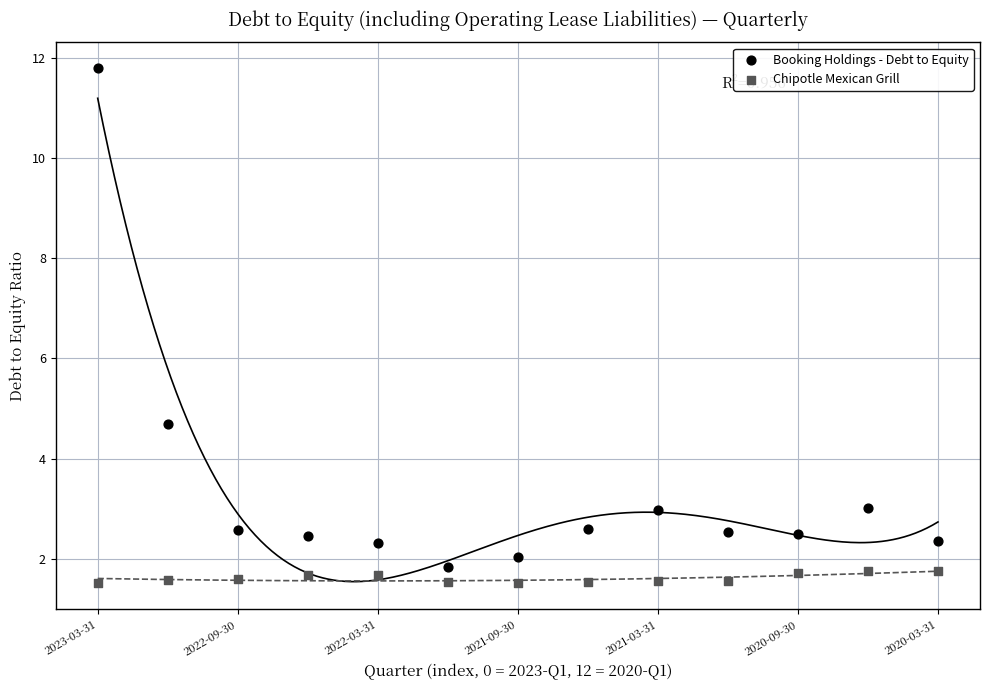

Which series contains the highest Y value?

Booking Holdings - Debt to Equity